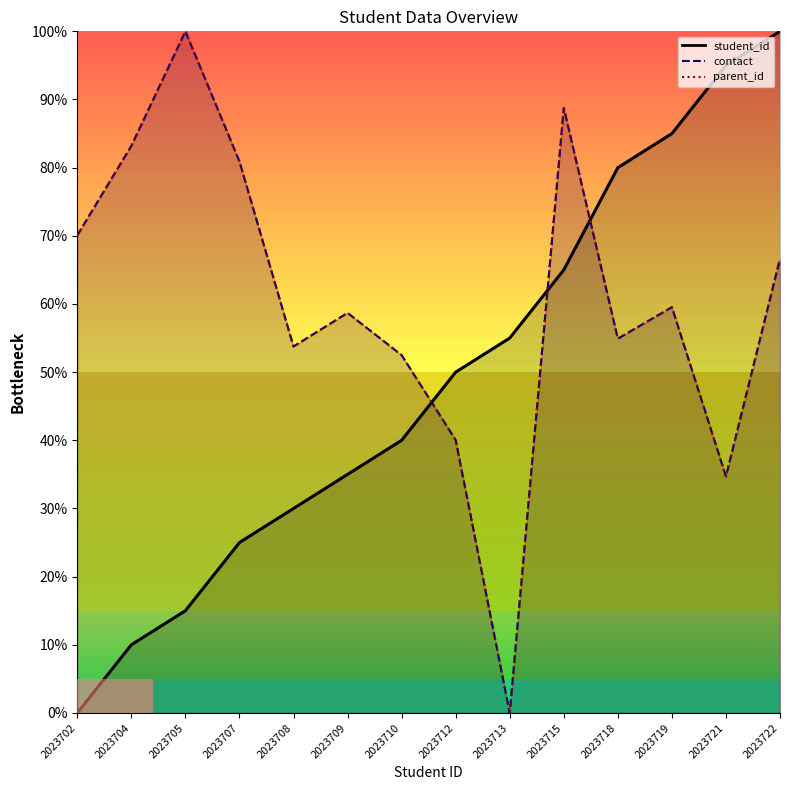

True or false: contact has a value of 70.1 at 2023702.

True